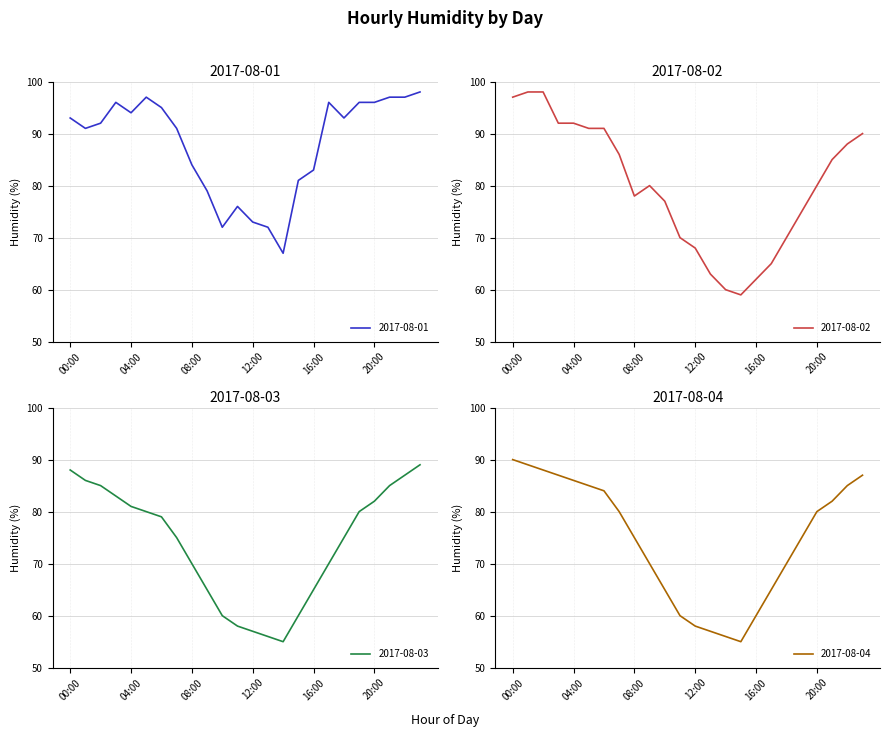

Reading right to left, transcribe all the data shown in this chart.

2017-08-01: 98	97	97	96	96	93	96	83	81	67	72	73	76	72	79	84	91	95	97	94	96	92	91	93
2017-08-02: 90	88	85	80	75	70	65	62	59	60	63	68	70	77	80	78	86	91	91	92	92	98	98	97
2017-08-03: 89	87	85	82	80	75	70	65	60	55	56	57	58	60	65	70	75	79	80	81	83	85	86	88
2017-08-04: 87	85	82	80	75	70	65	60	55	56	57	58	60	65	70	75	80	84	85	86	87	88	89	90